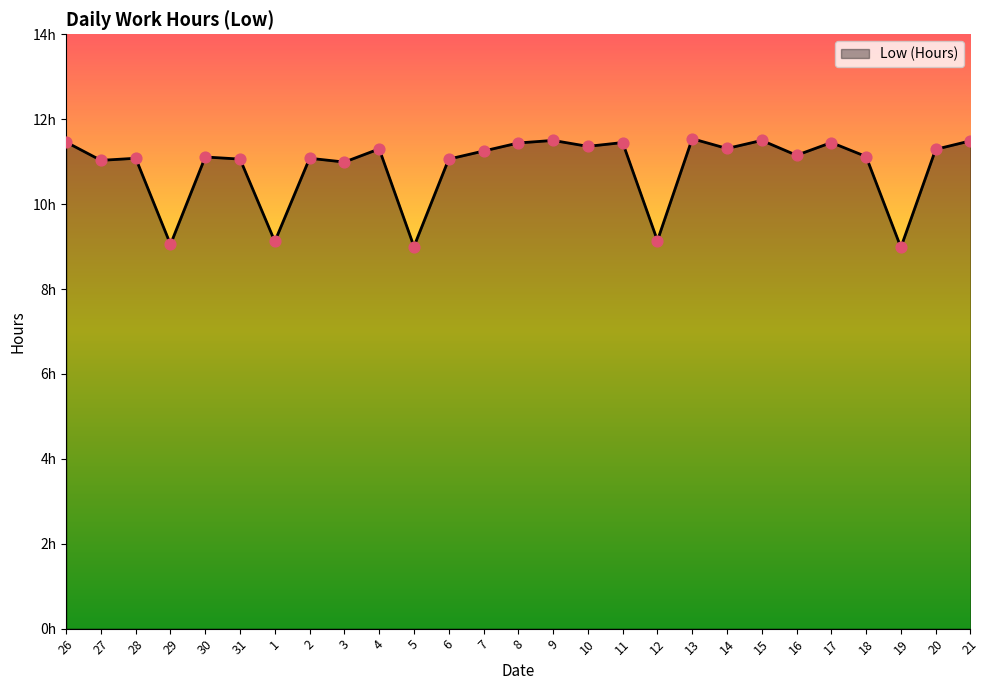

Between 29 and 30, which is larger?

30